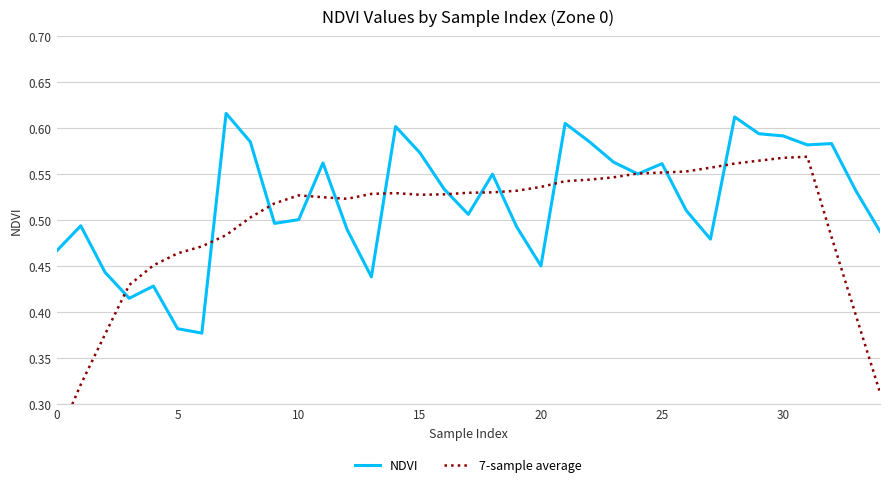

True or false: NDVI has a value of 0.4 at 20.

True